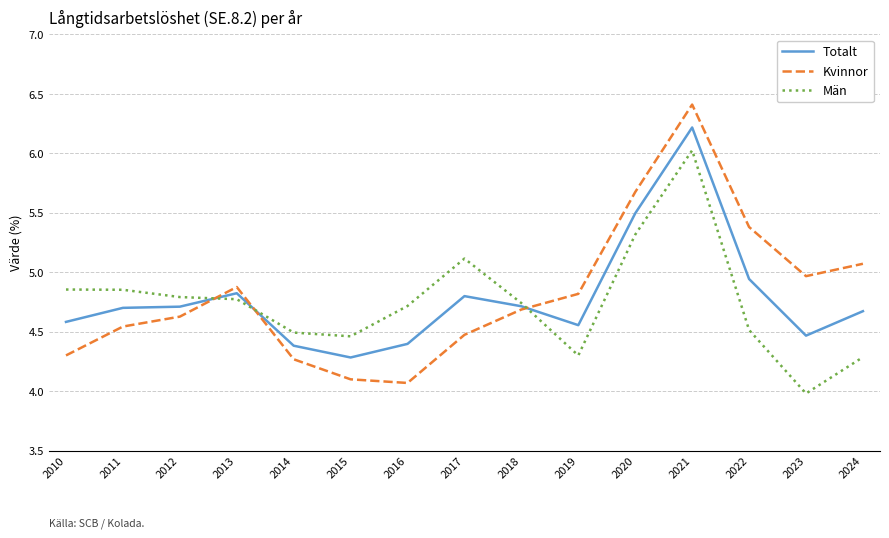

What is the highest value of the Kvinnor series?

6.4